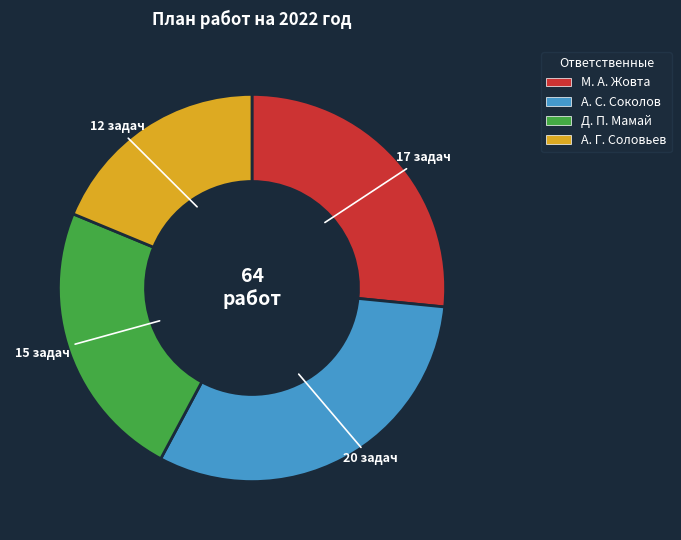

Which category has the smallest portion of the pie?

А. Г. Соловьев